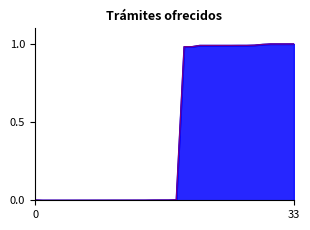

Is the value of col_19 at 27 greater than the value of col_16 at 28?

No